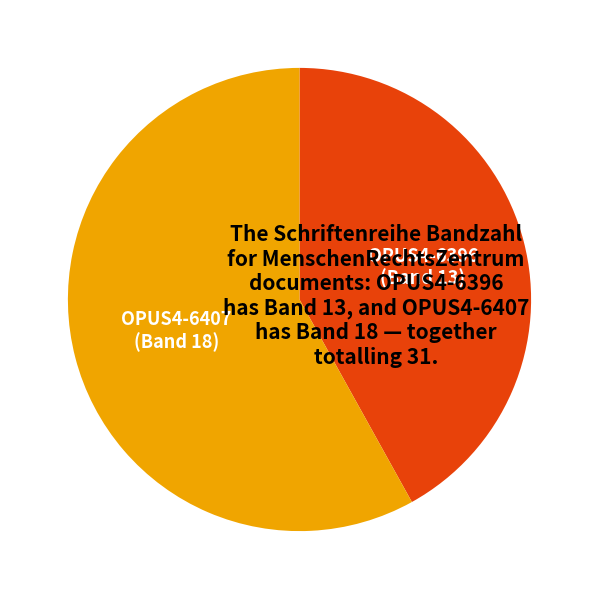

Does OPUS4-6407 represent more than half of the total?

Yes